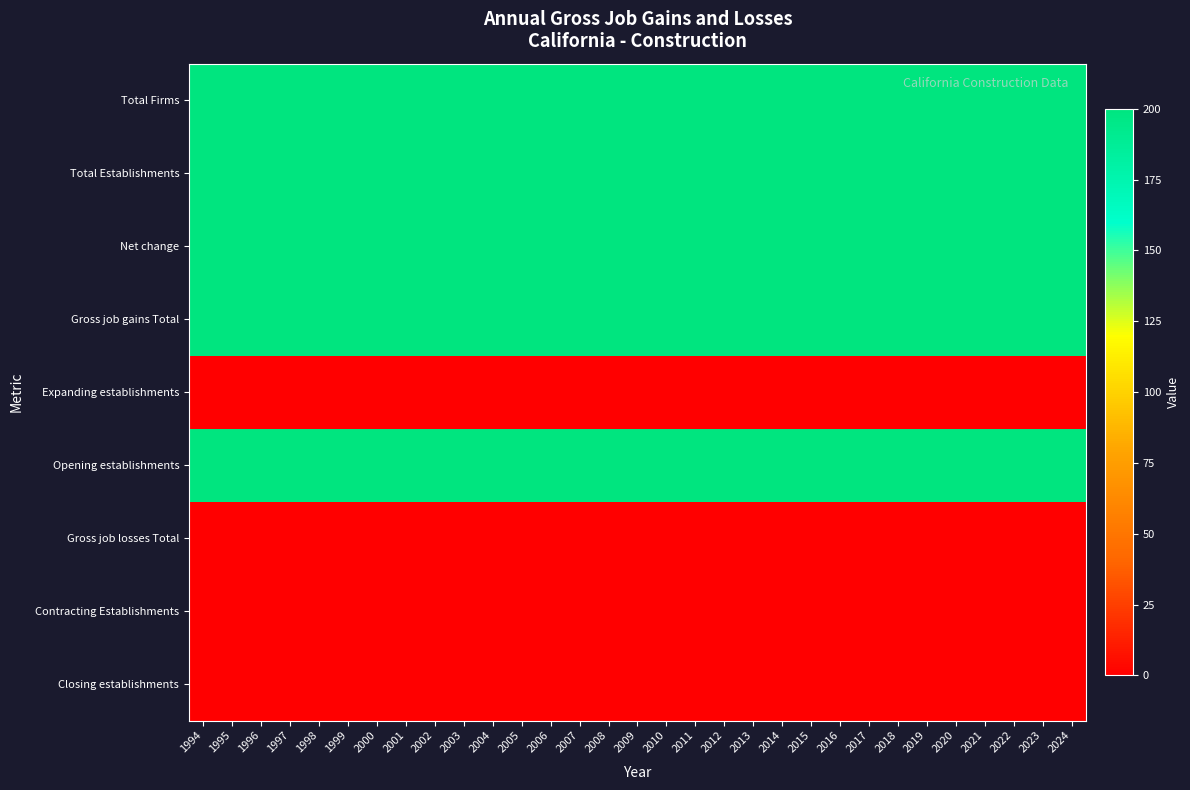

What is the difference between the highest and lowest values at 2010?

200